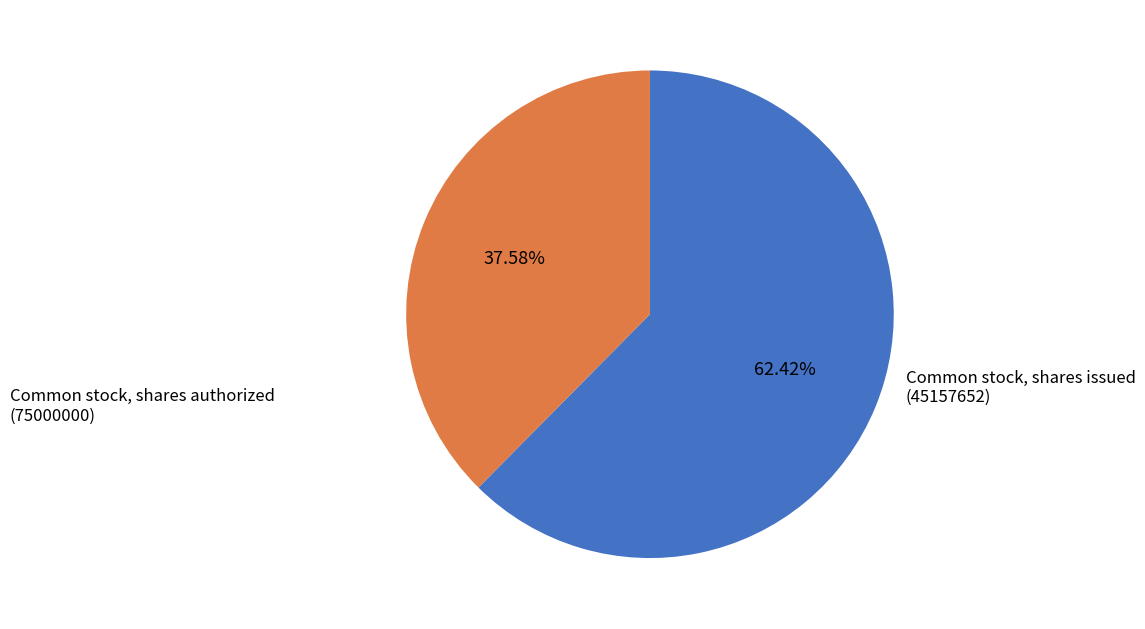

To the nearest percent, what is the difference between the Common stock, shares issued and Common stock, shares authorized slice percentages?

25%